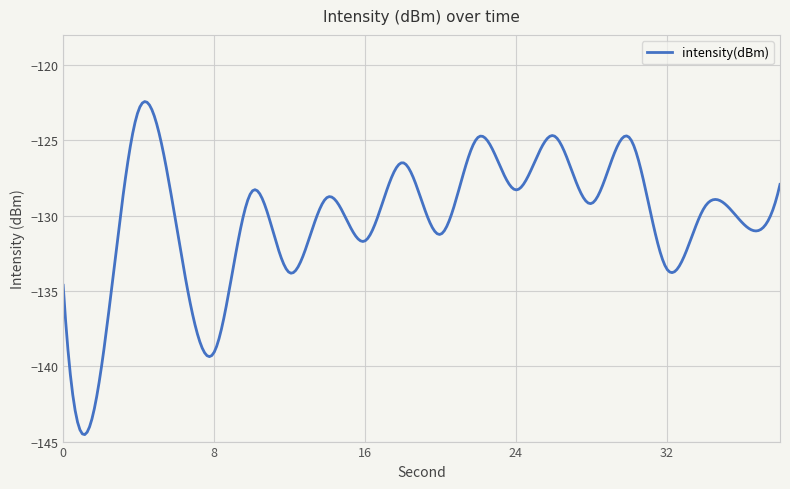

Does the chart have visible grid lines?

Yes